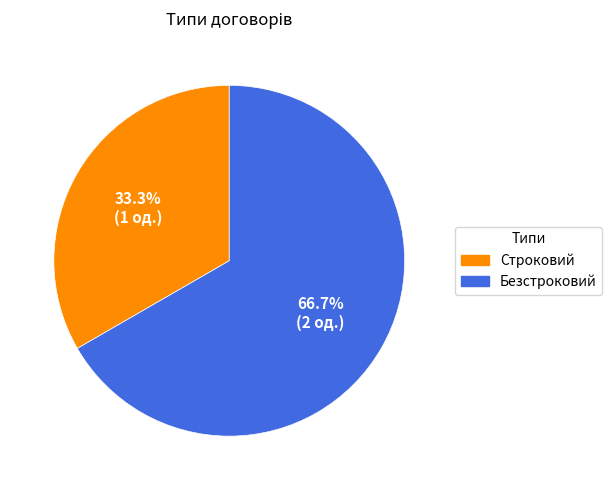

Rank the categories by value from highest to lowest.

Безстроковий, Строковий